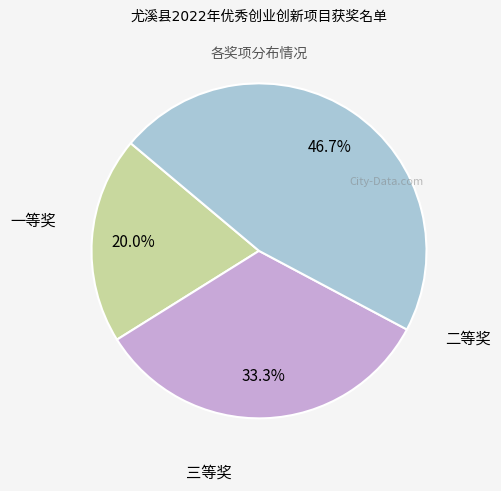

How many slices are in this pie chart?

3